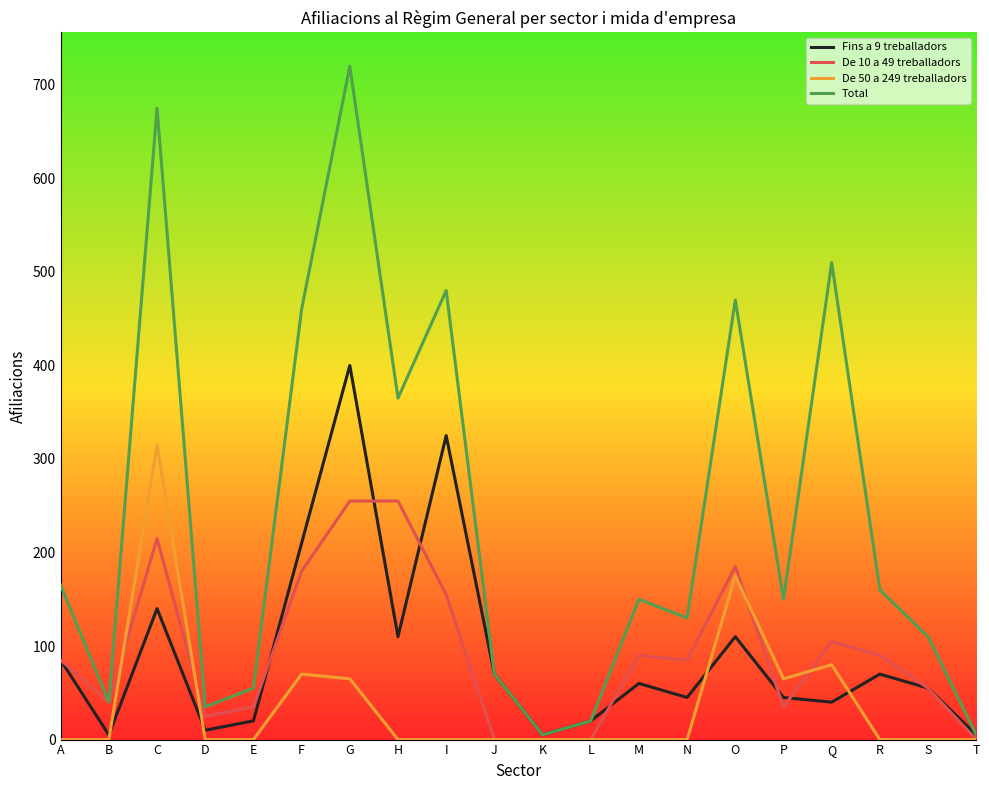

Does the chart display data point markers on the line(s)?

No